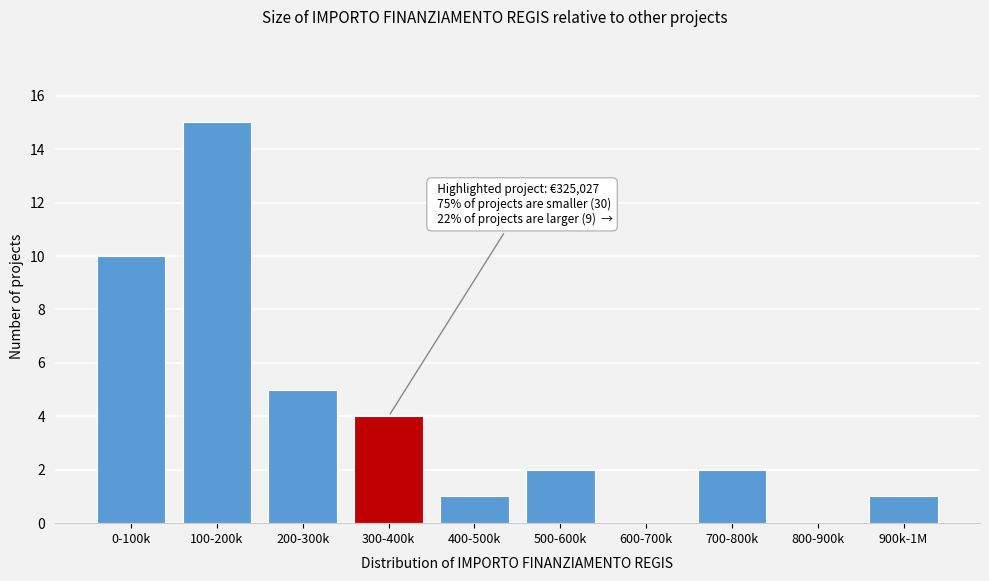

Reading left to right, extract all data points from this chart.

0-100k=10	100-200k=15	200-300k=5	300-400k=4	400-500k=1	500-600k=2	600-700k=0	700-800k=2	800-900k=0	900k-1M=1